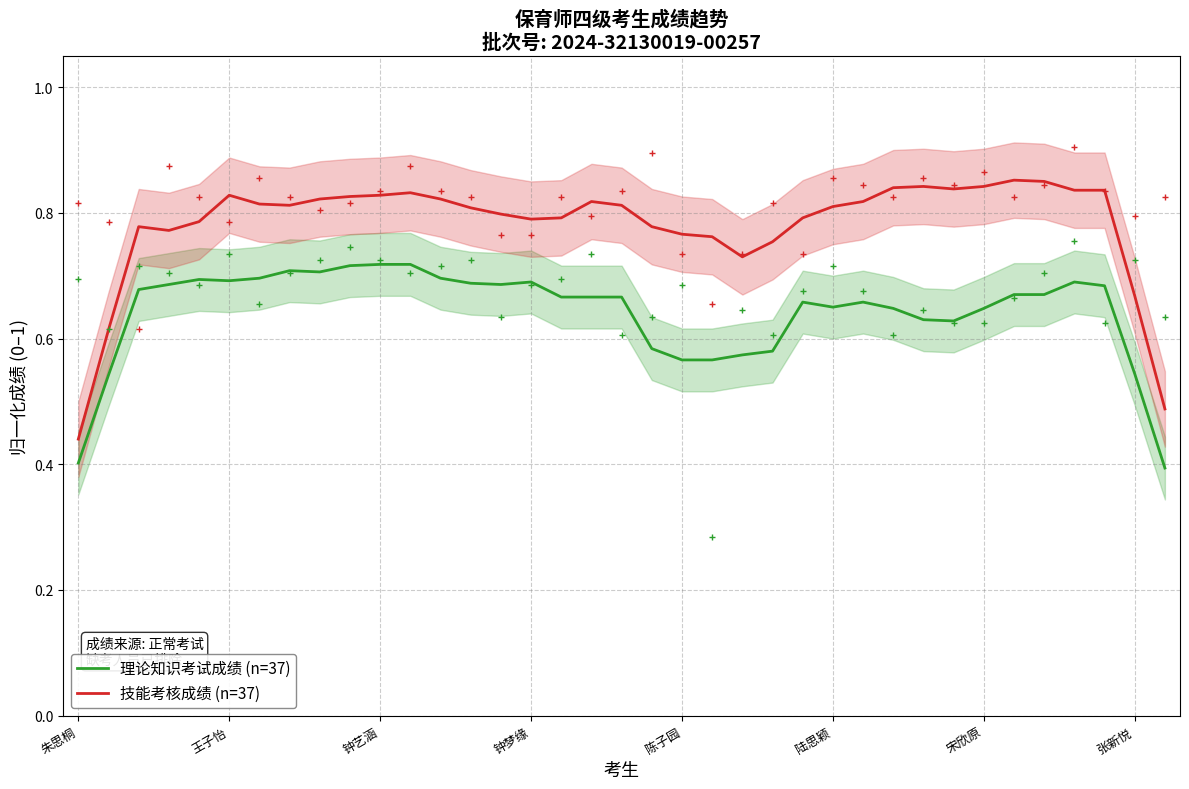

What is the label of the 33rd point from the left?

32